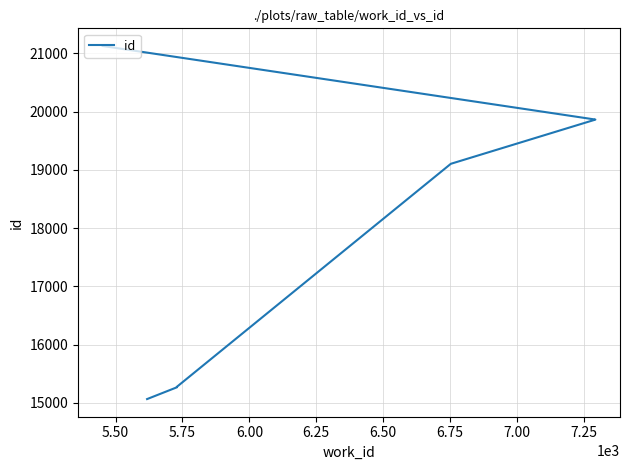

Which has a higher value, 7.00 or 6.75?

7.00